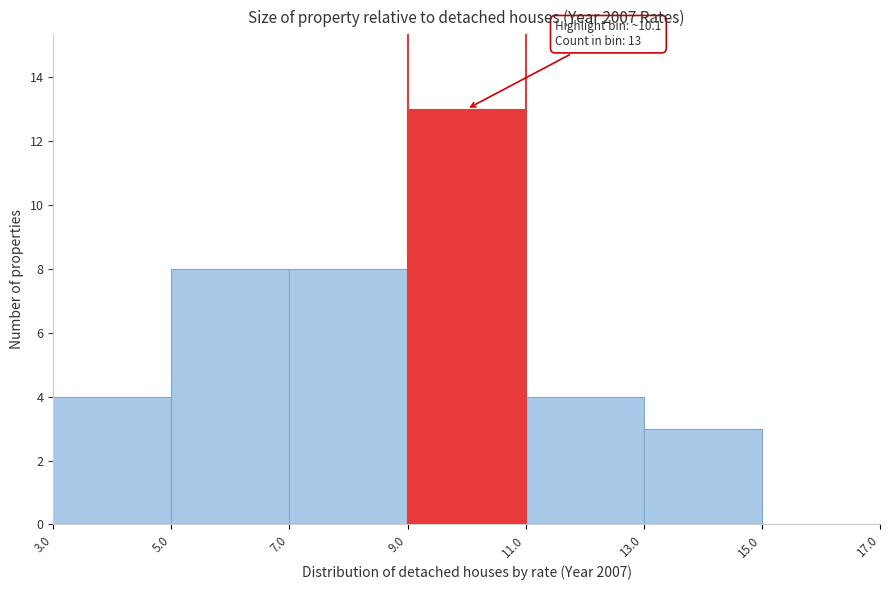

Over which range of the x-axis is the bar tallest?

9.0 to 11.0